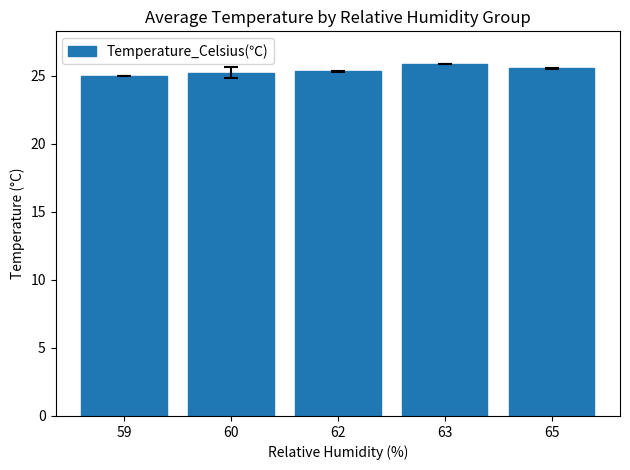

Between 59 and 65, which is larger?

65